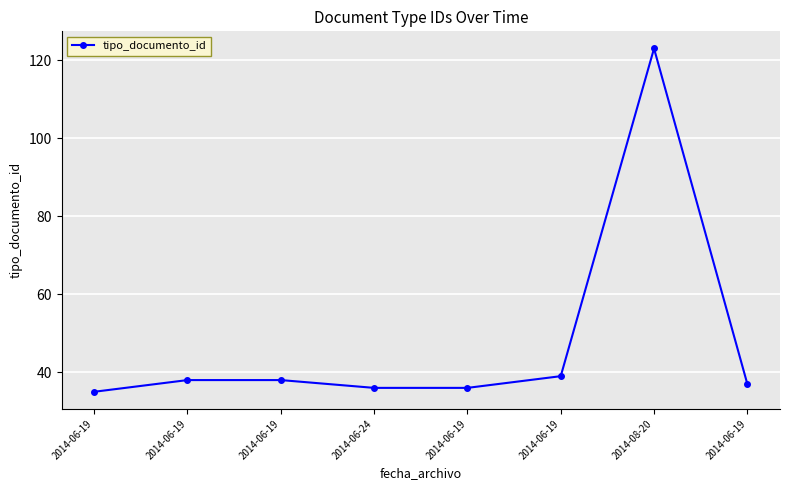

How many distinct data groups are displayed?

1